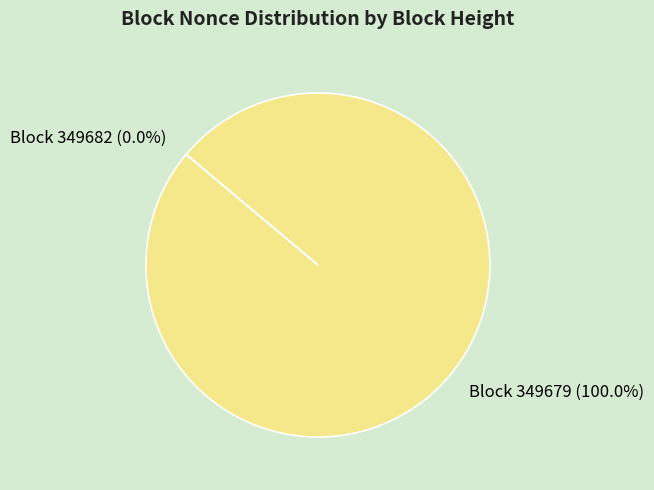

To the nearest percent, what percentage of the pie is 349679?

100%